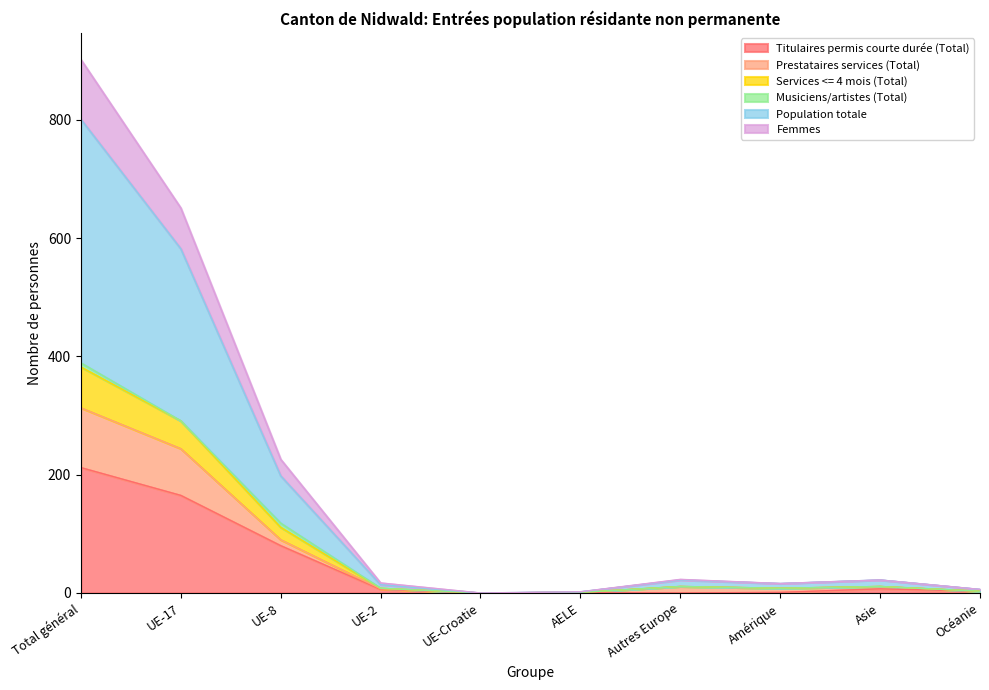

True or false: Titulaires permis courte durée (Total) has a value of 212 at Total général.

True